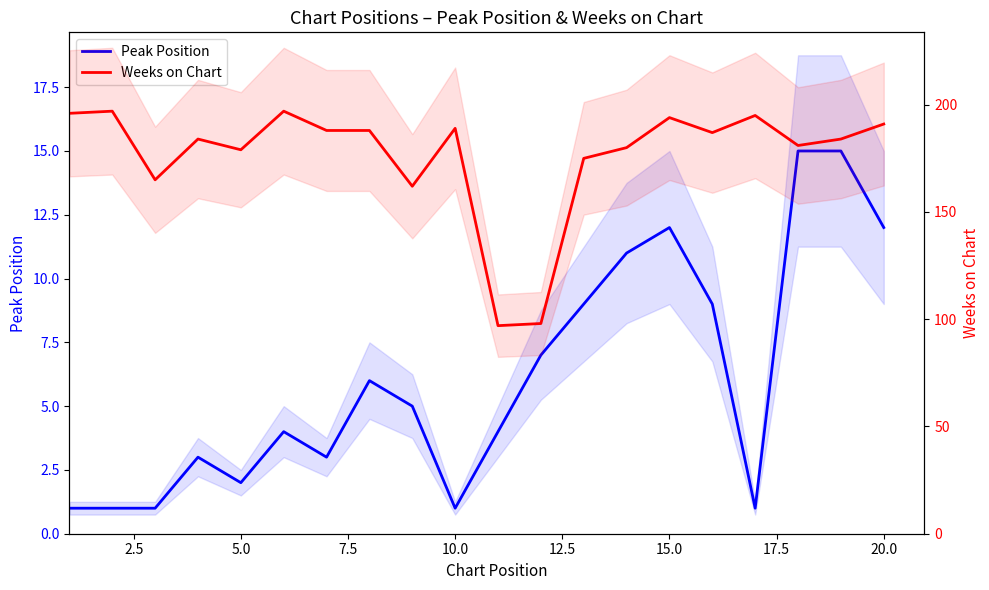

True or false: Weeks on Chart and Peak Position cross at least once.

False